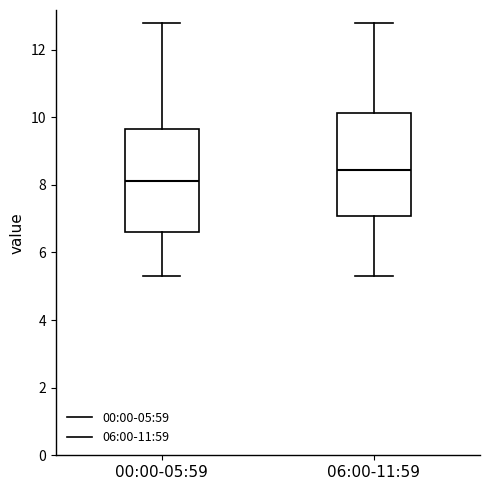

Which box has the highest median line?

06:00-11:59